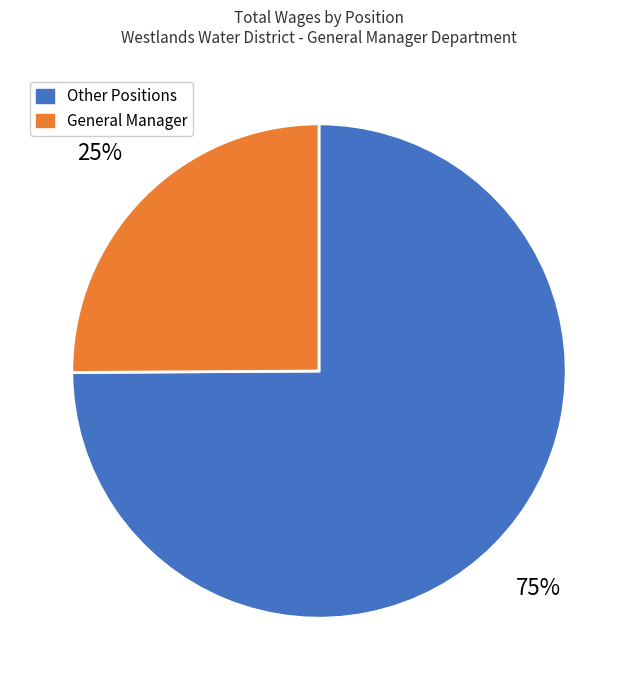

Approximately how many times larger is the value at General Manager compared to Other Positions?

0.3